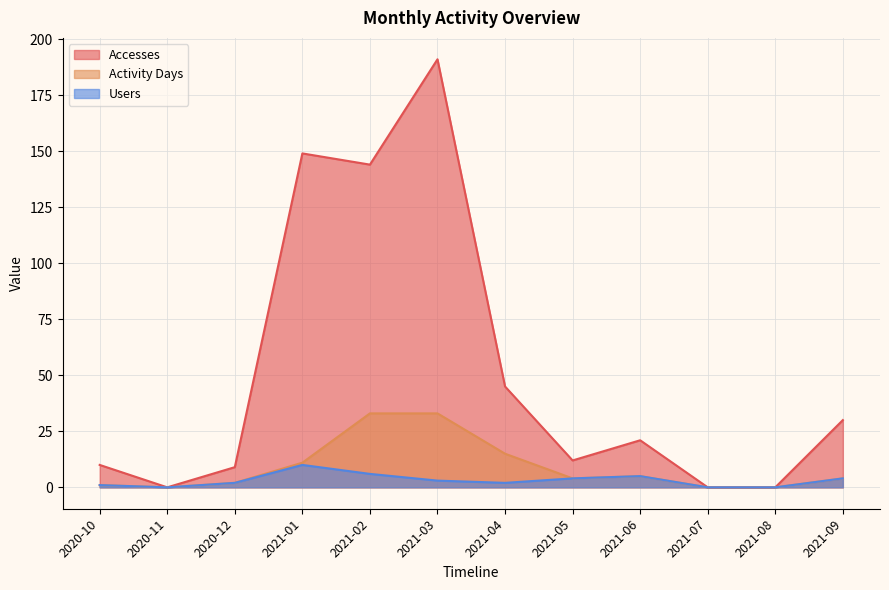

At which category does the chart reach its minimum across all series?

2020-11